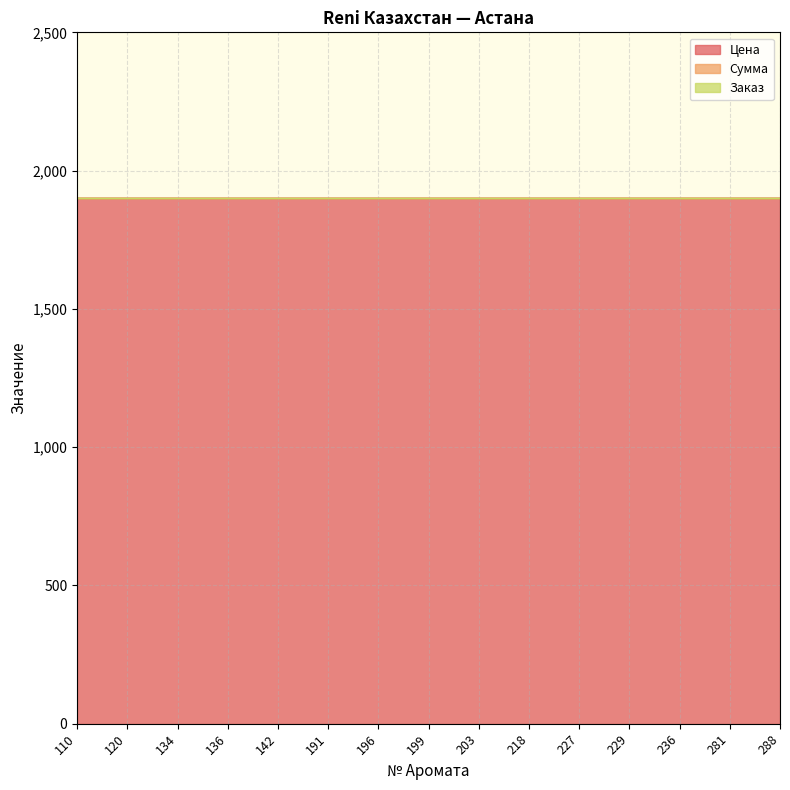

At which category is the sum across all series the highest?

110